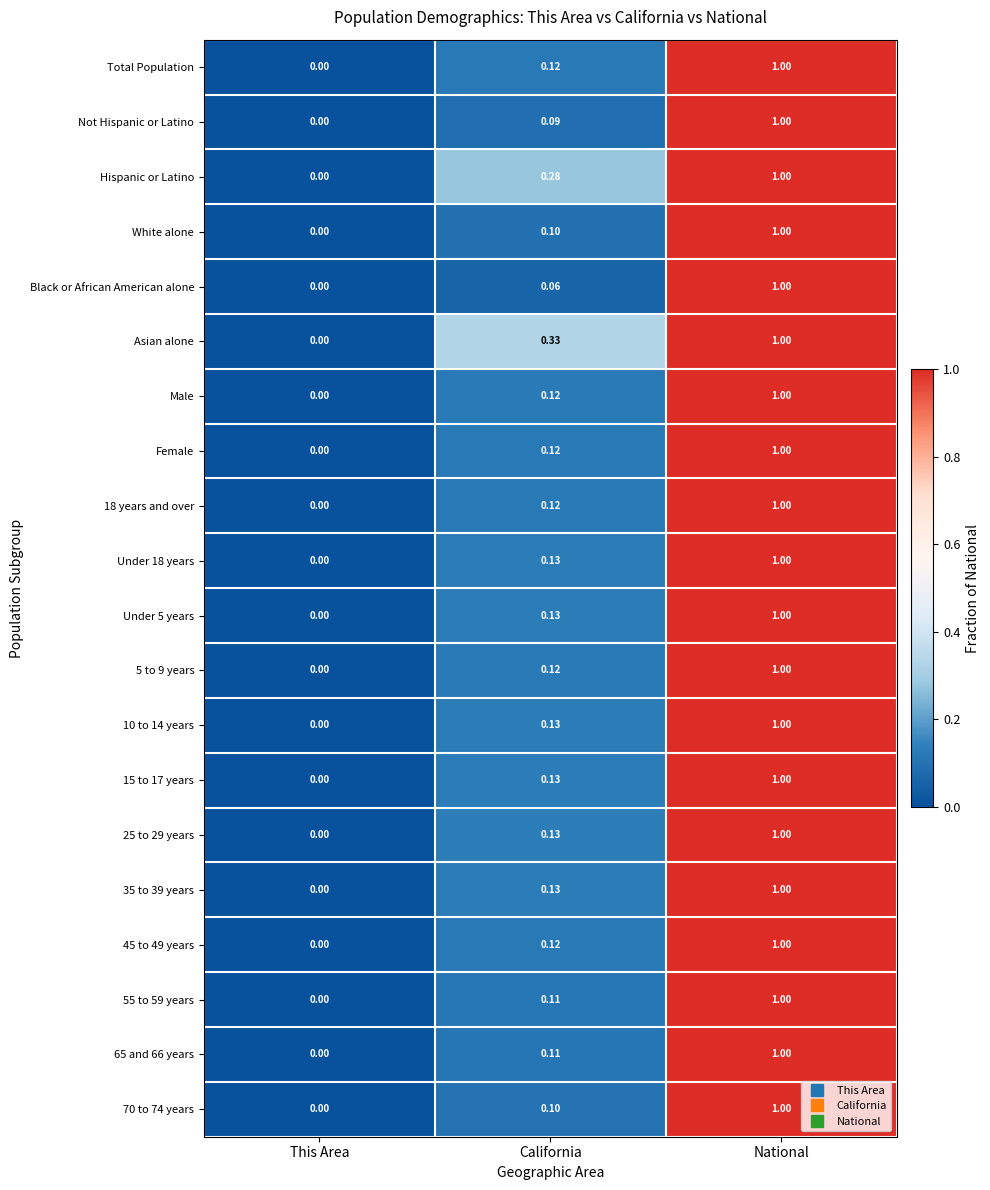

List the labels in order of Under 5 years value, smallest first.

This Area, California, National